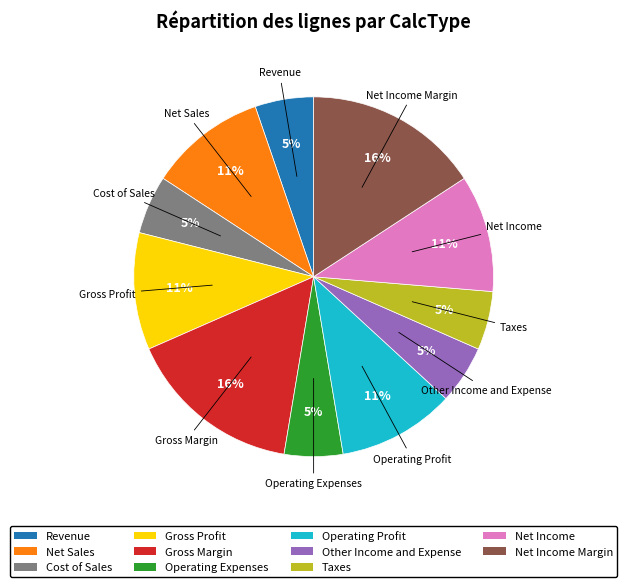

To the nearest percent, what is the average slice percentage?

9%